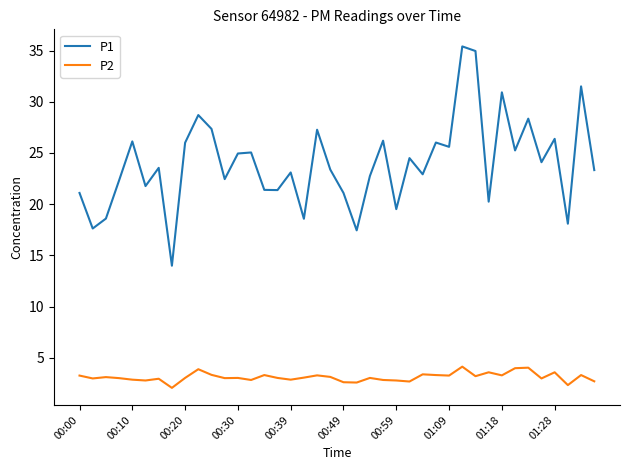

What is the maximum value for P1?

35.4